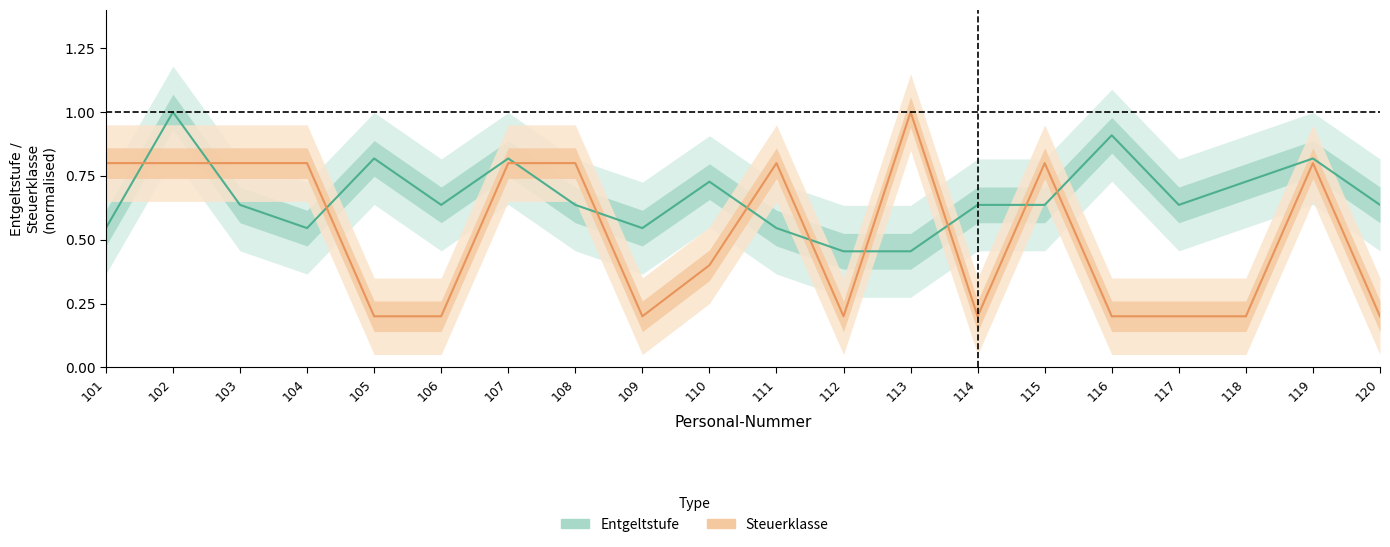

The value of Steuerklasse at 114 is 0.1. True or false?

False